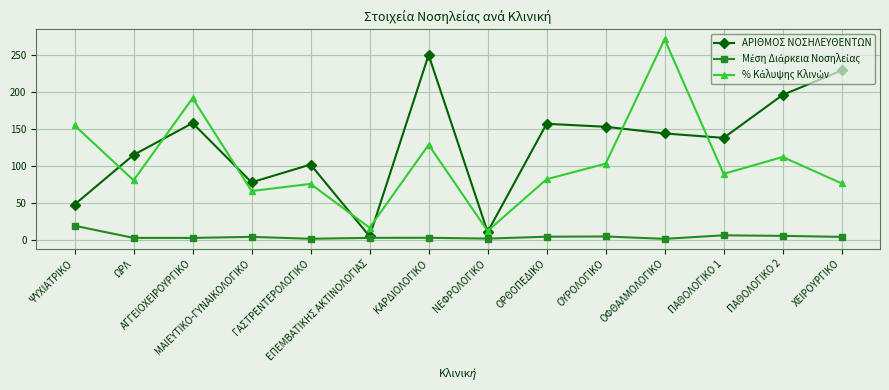

Which series has the largest total across all categories?

ΑΡΙΘΜΟΣ ΝΟΣΗΛΕΥΘΕΝΤΩΝ